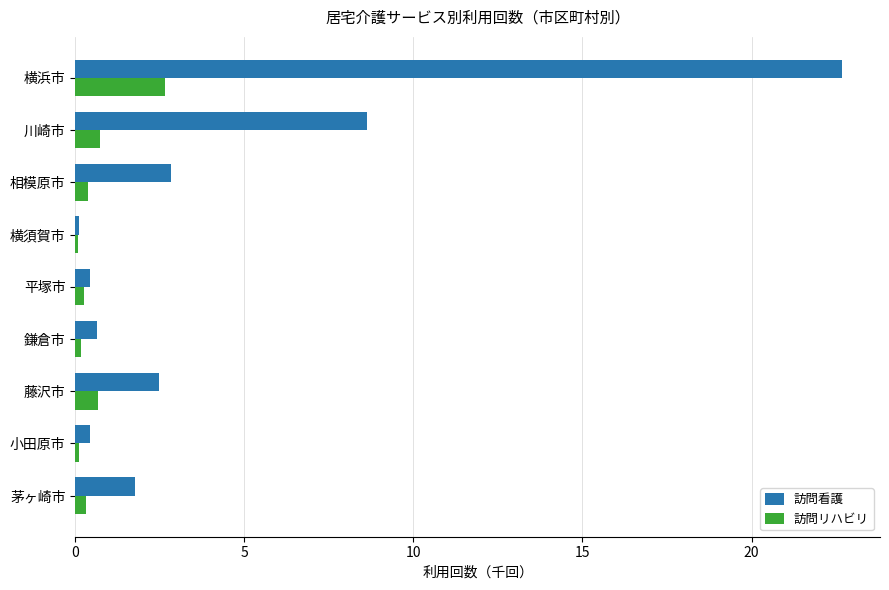

What is the spread (max minus min) of values at 藤沢市?

1.8